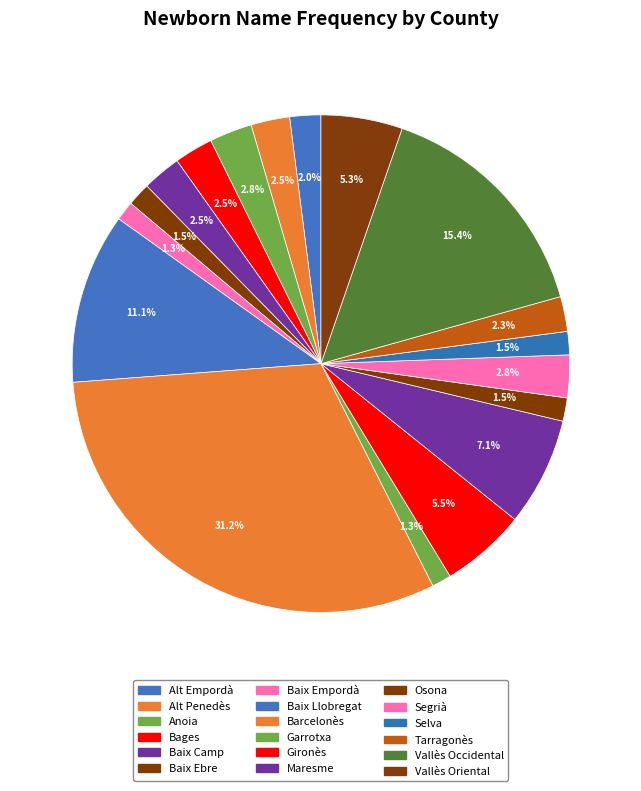

What percentage is the Maresme slice, to the nearest percent?

7%